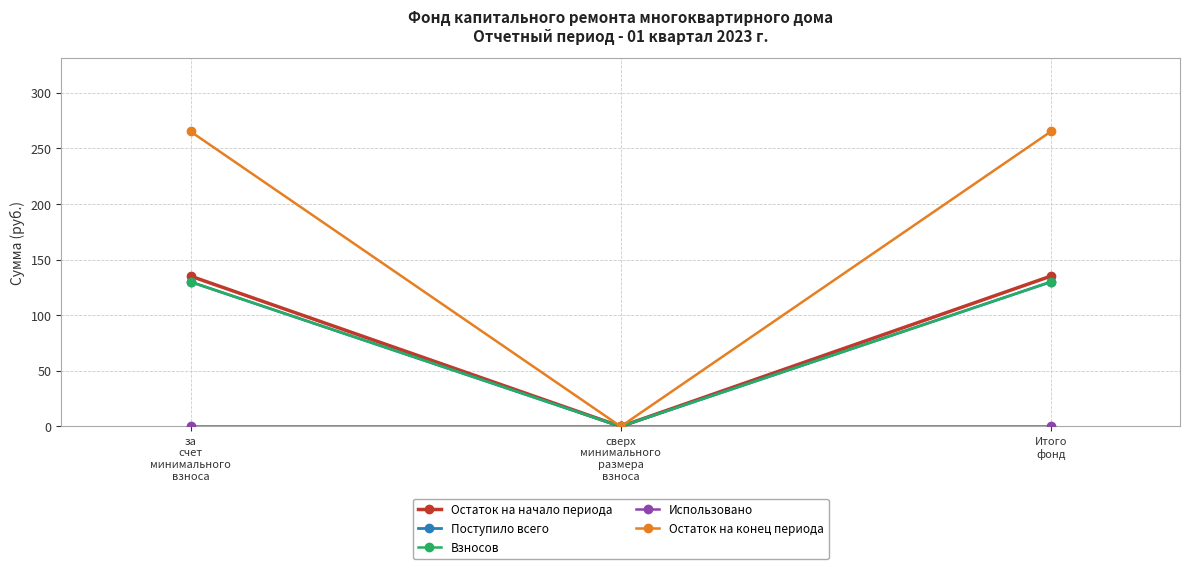

Does the chart have visible grid lines?

Yes